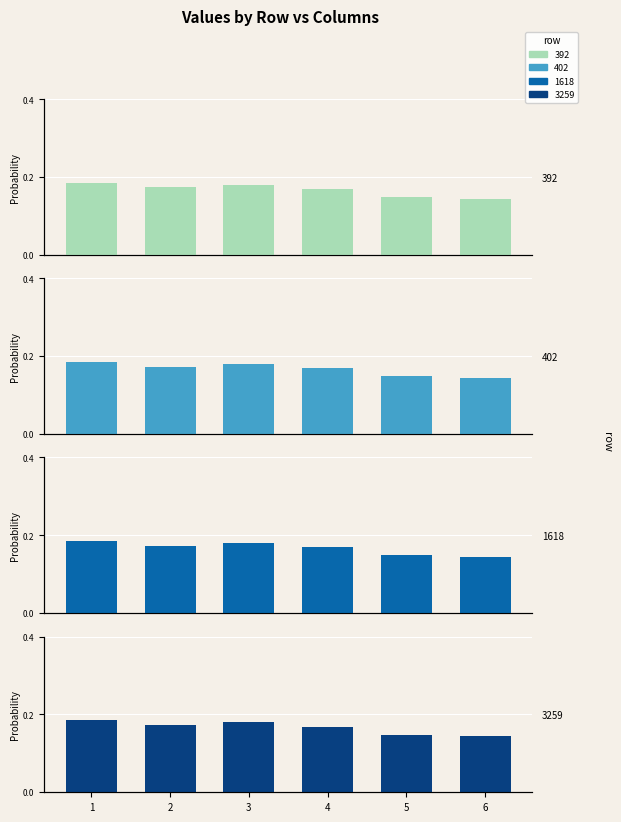

Reading left to right, what are all the values shown in this chart?

392: 1=0.2	2=0.2	3=0.2	4=0.2	5=0.1	6=0.1
402: 1=0.2	2=0.2	3=0.2	4=0.2	5=0.1	6=0.1
1618: 1=0.2	2=0.2	3=0.2	4=0.2	5=0.1	6=0.1
3259: 1=0.2	2=0.2	3=0.2	4=0.2	5=0.1	6=0.1